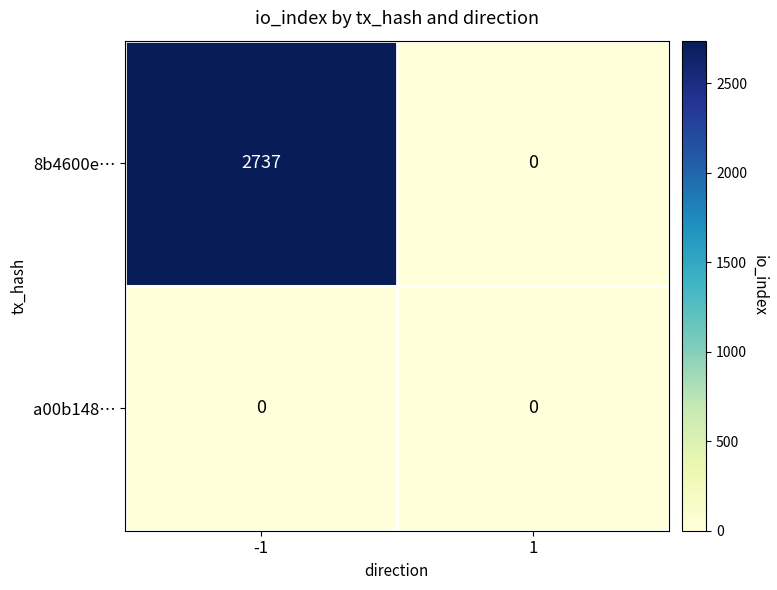

Reading left to right, extract all data points from this chart.

8b4600e…: 2737	0
a00b148…: 0	0